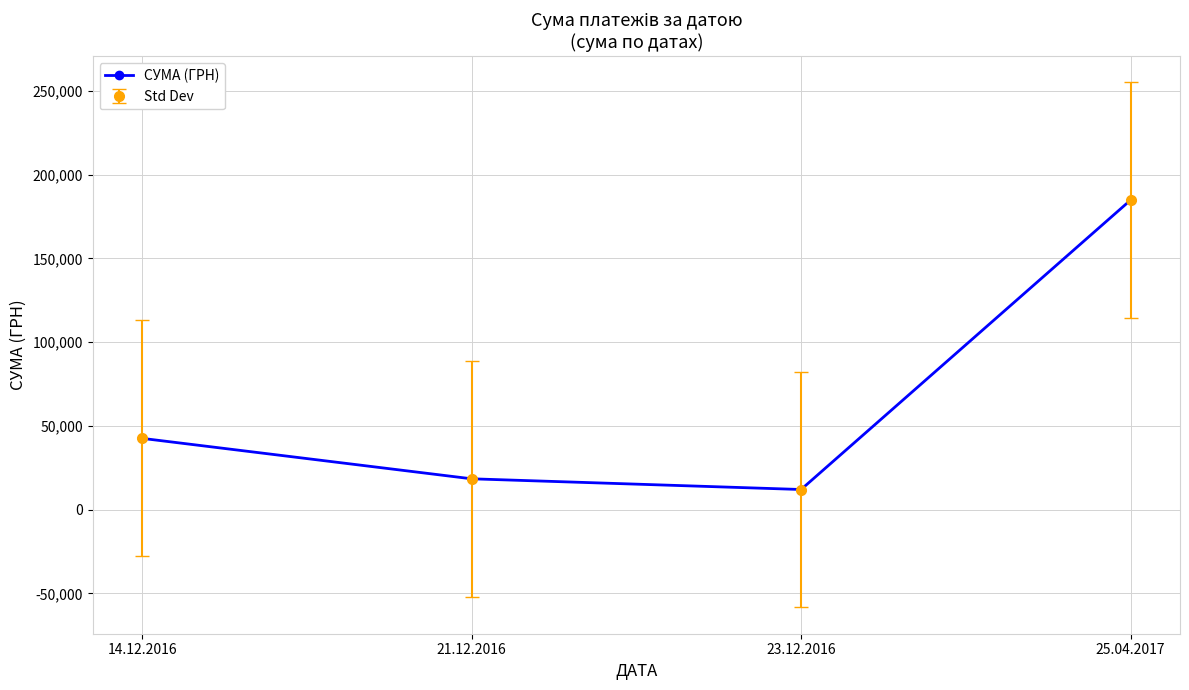

Reading left to right, extract all data points from this chart.

42588.0	18440.0	12046.3	184821.6